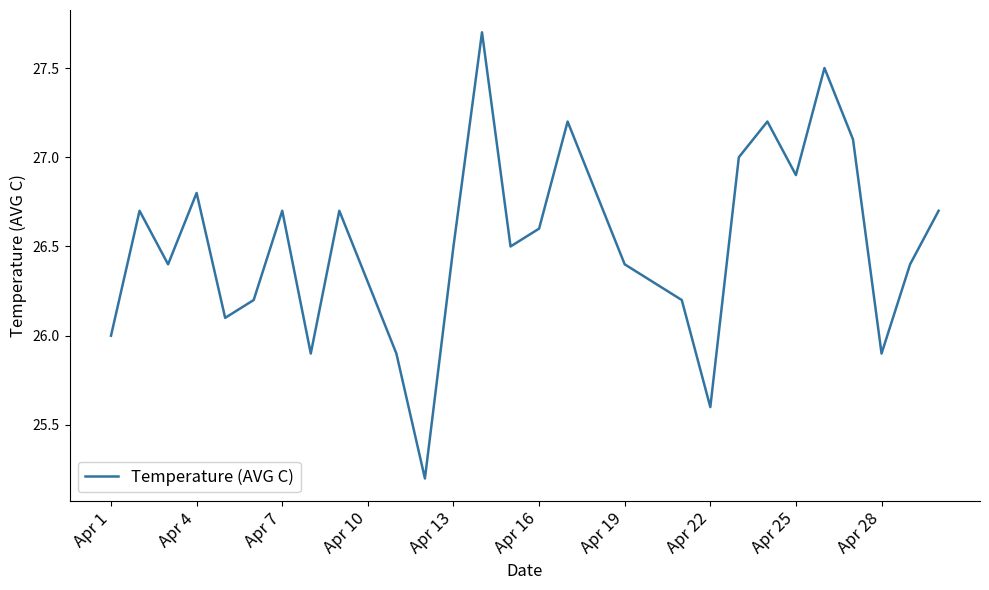

What is the smallest value displayed?

25.2